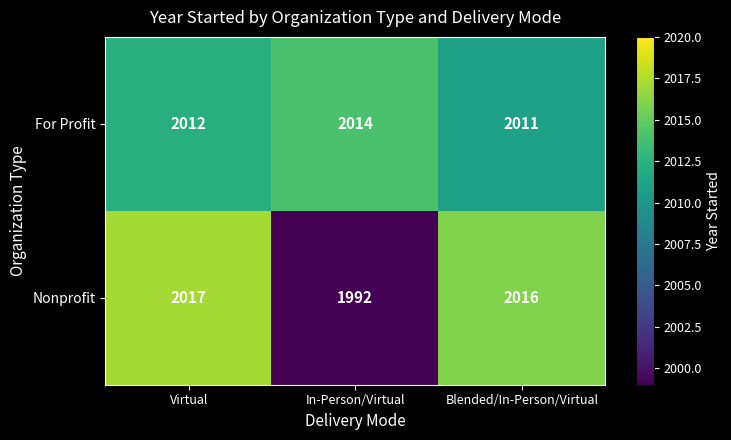

At which label does For Profit reach its minimum?

Blended/In-Person/Virtual